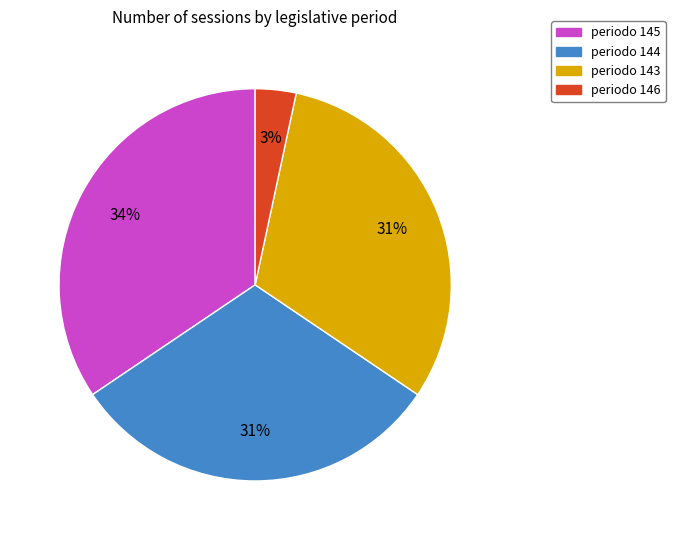

To the nearest percent, what is the average slice percentage?

25%